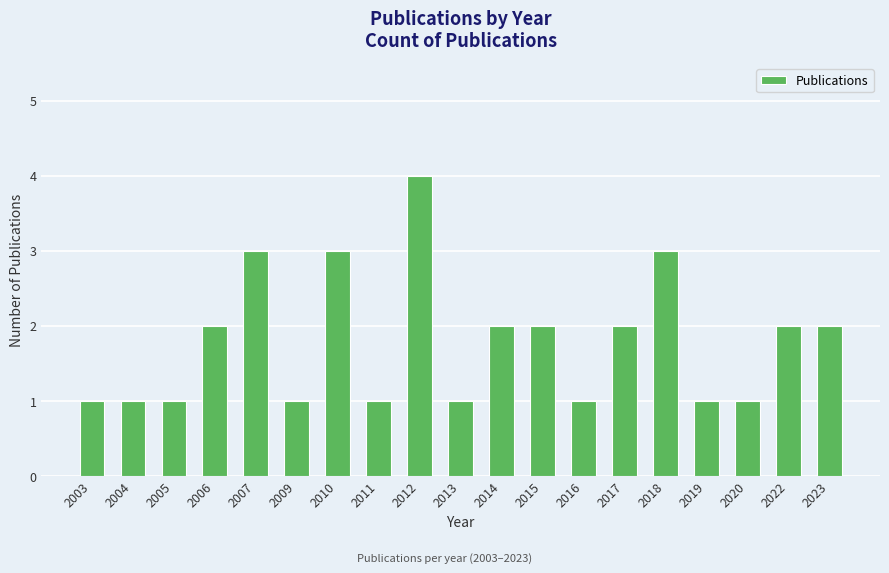

What is the greatest value displayed?

4